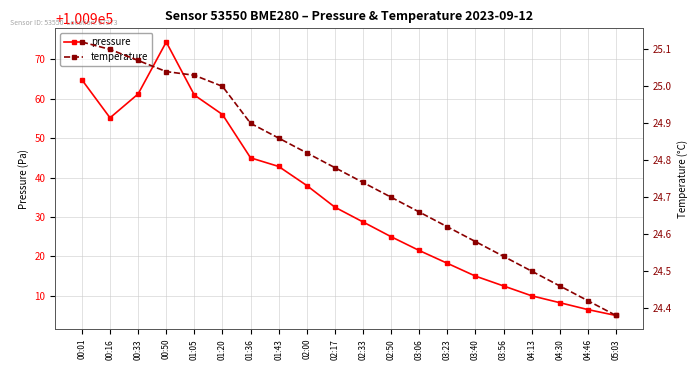

At how many categories does at least one series exceed 70529?

20